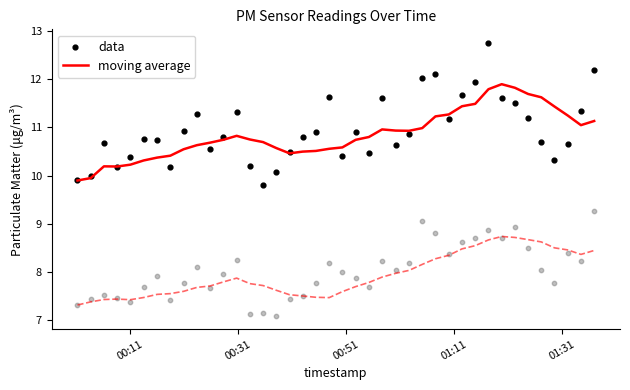

What is the lowest value of the moving average series?

9.9